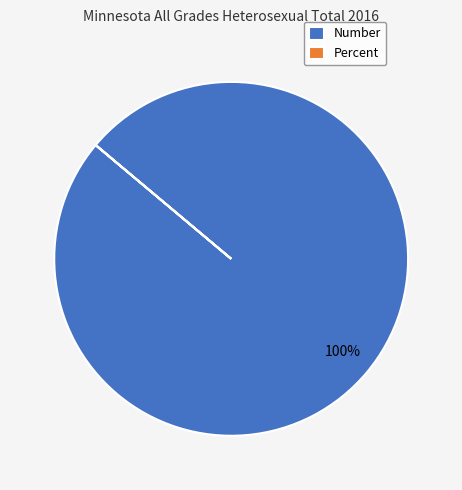

Which slice is the largest?

Number